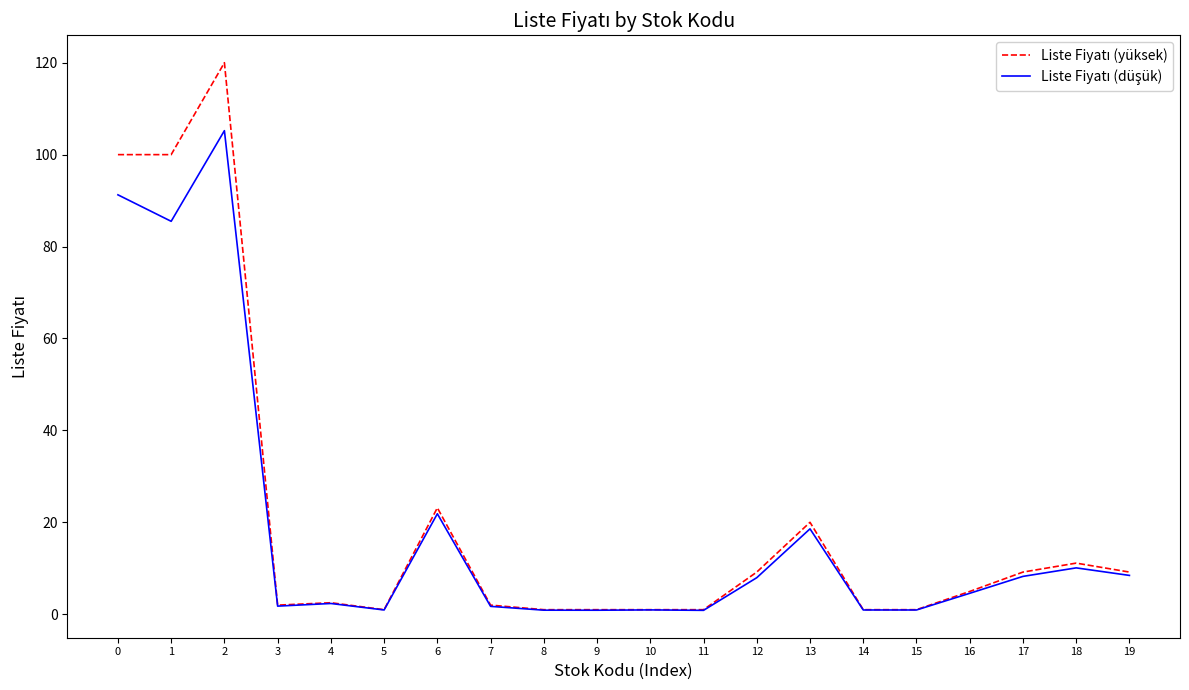

What is the greatest value displayed?

120.0